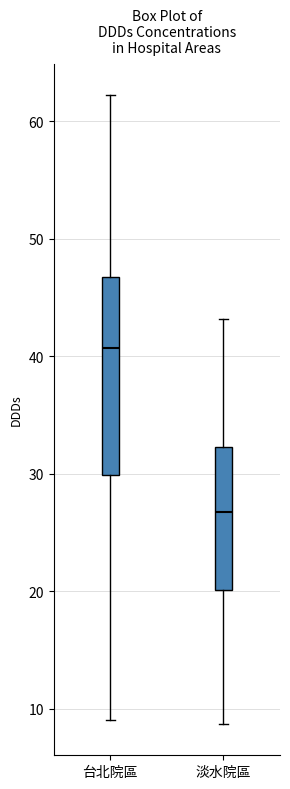

Where does the lower whisker of the box for 台北院區 end on the y-axis? The values are not printed on the chart, so give them approximately, as read against the axis.

9